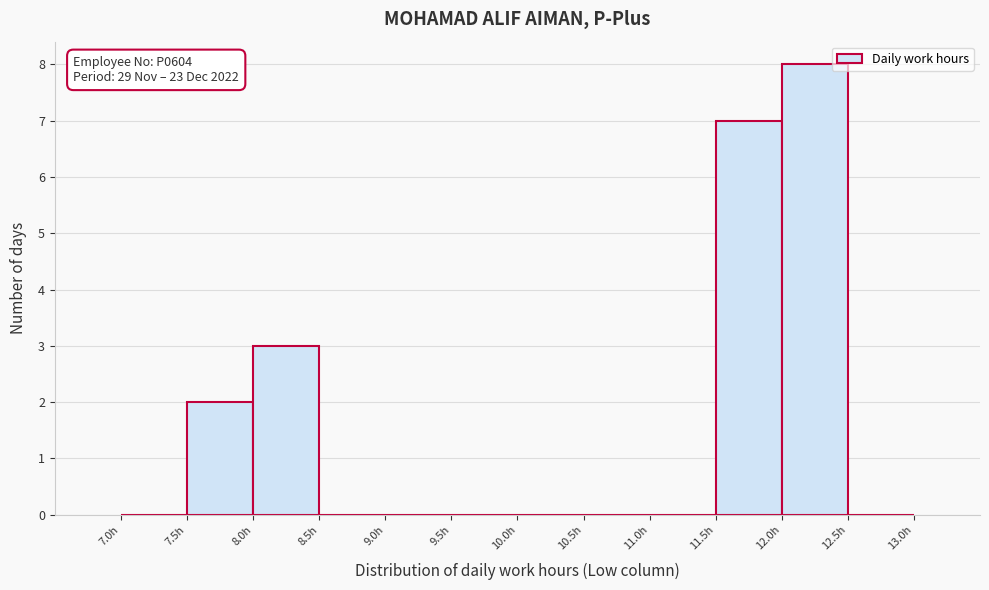

Over which range of the x-axis is the bar tallest?

12.0 to 12.5